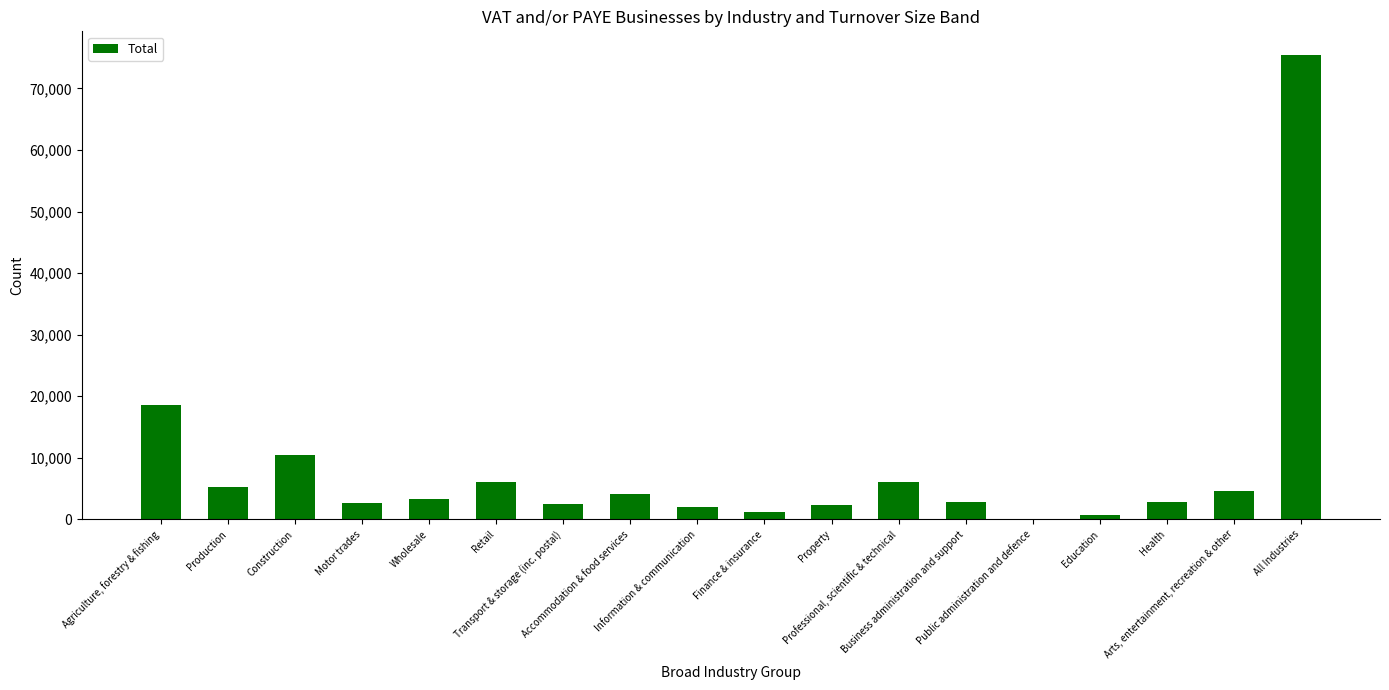

What is the sum of all values?

150975